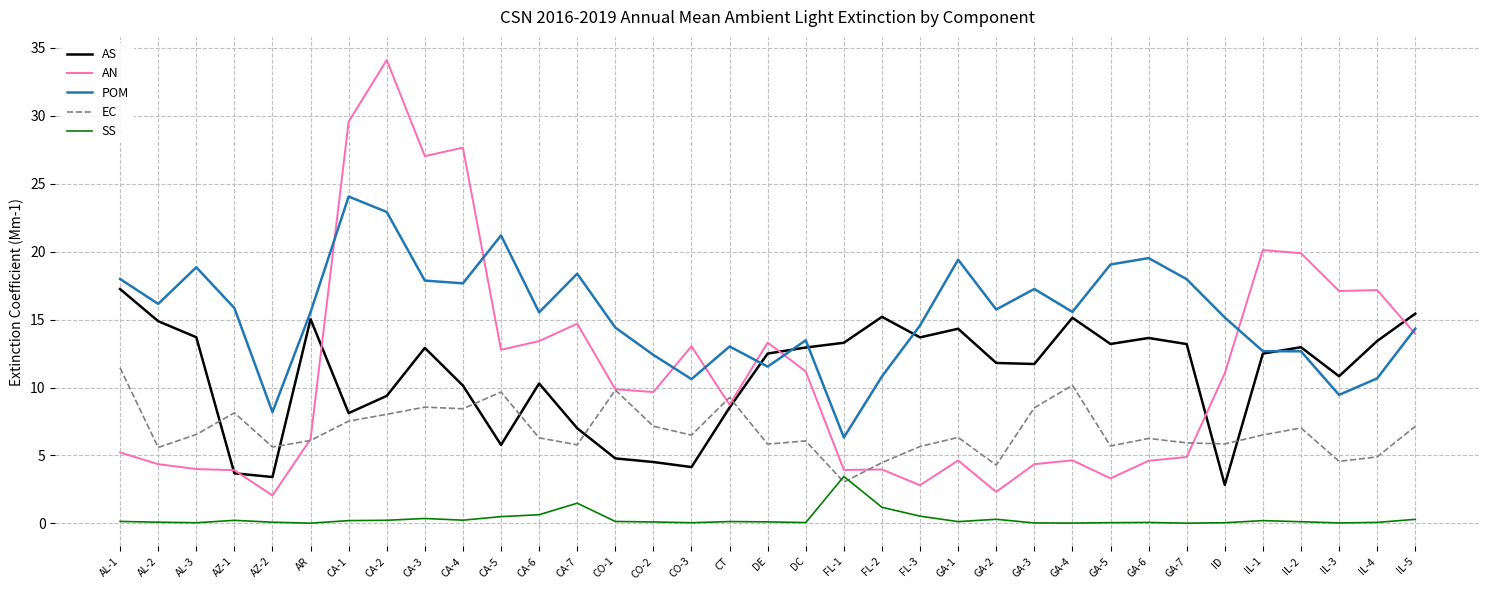

What position from the left is IL-3?

33